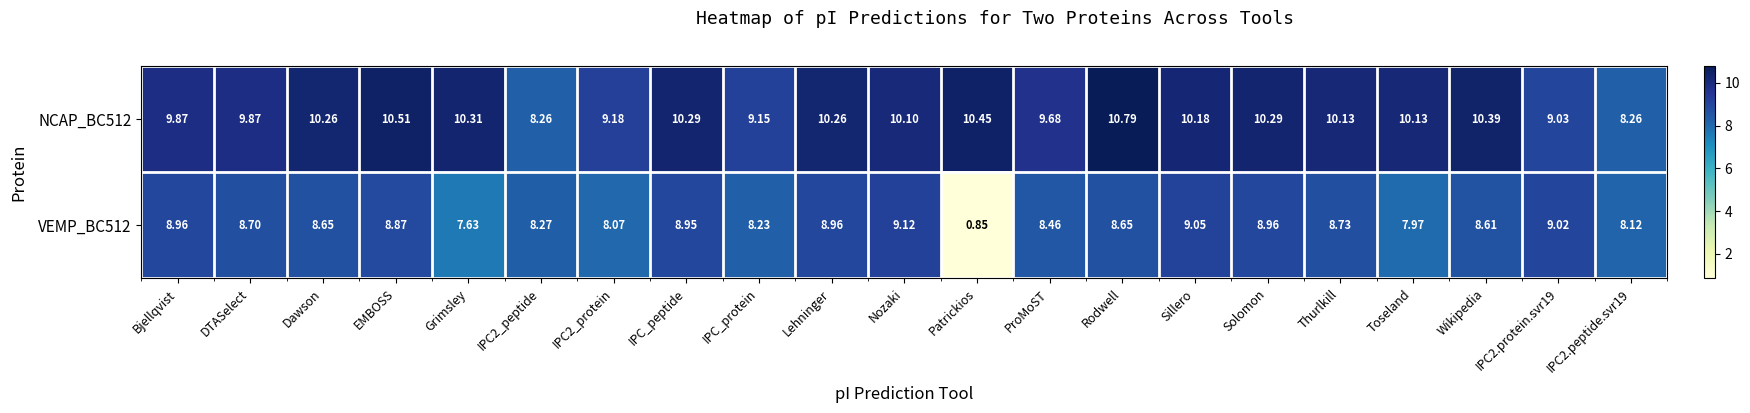

At Sillero, list the series in order from smallest to largest.

VEMP_BC512, NCAP_BC512